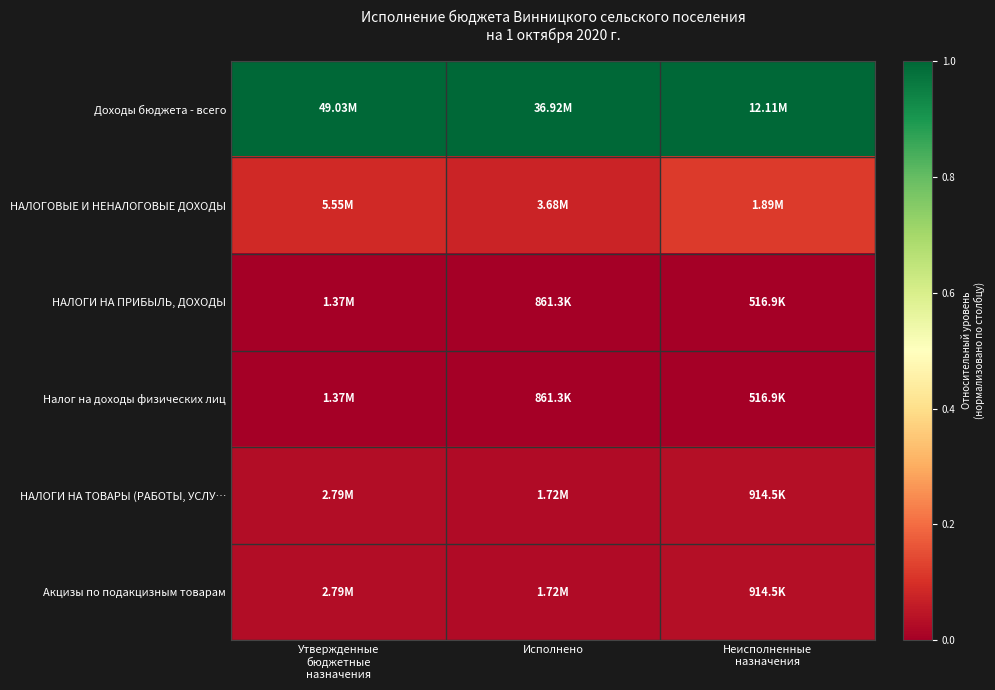

At how many categories does at least one series exceed 0?

3